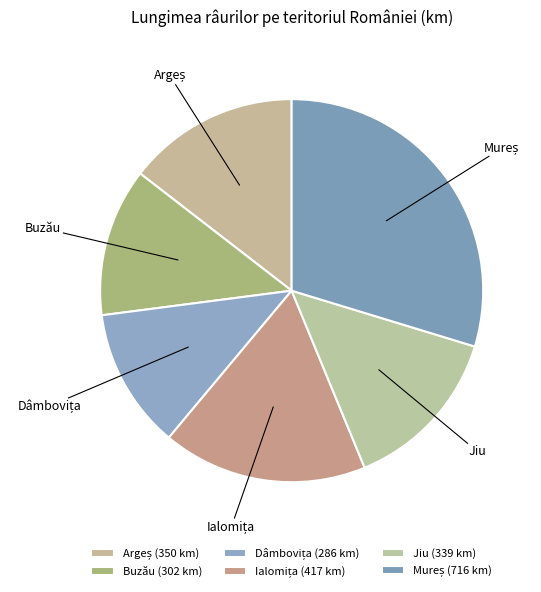

How many segments does this pie chart have?

6